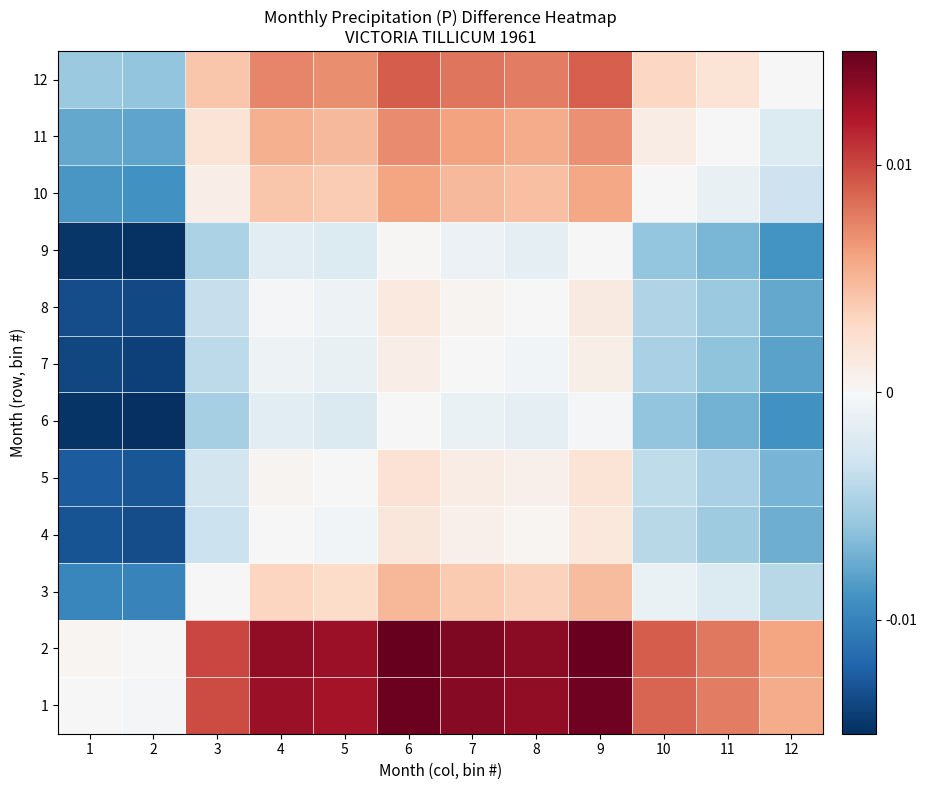

At how many categories does at least one series exceed 0?

11